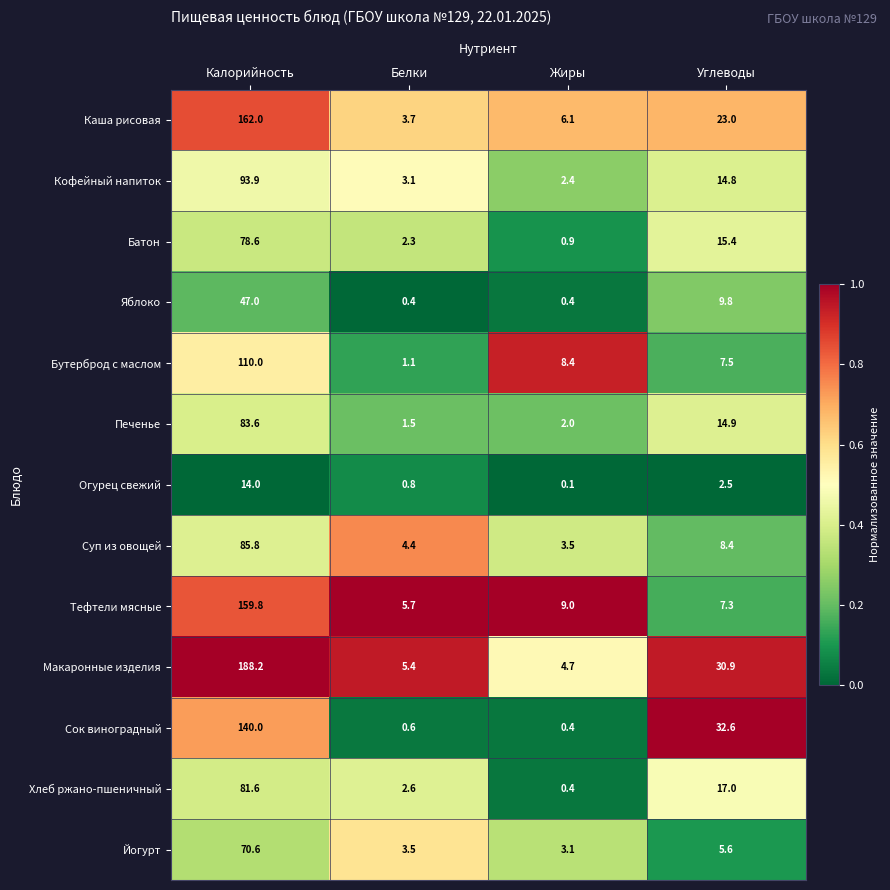

Read the Печенье value at Углеводы.

14.9